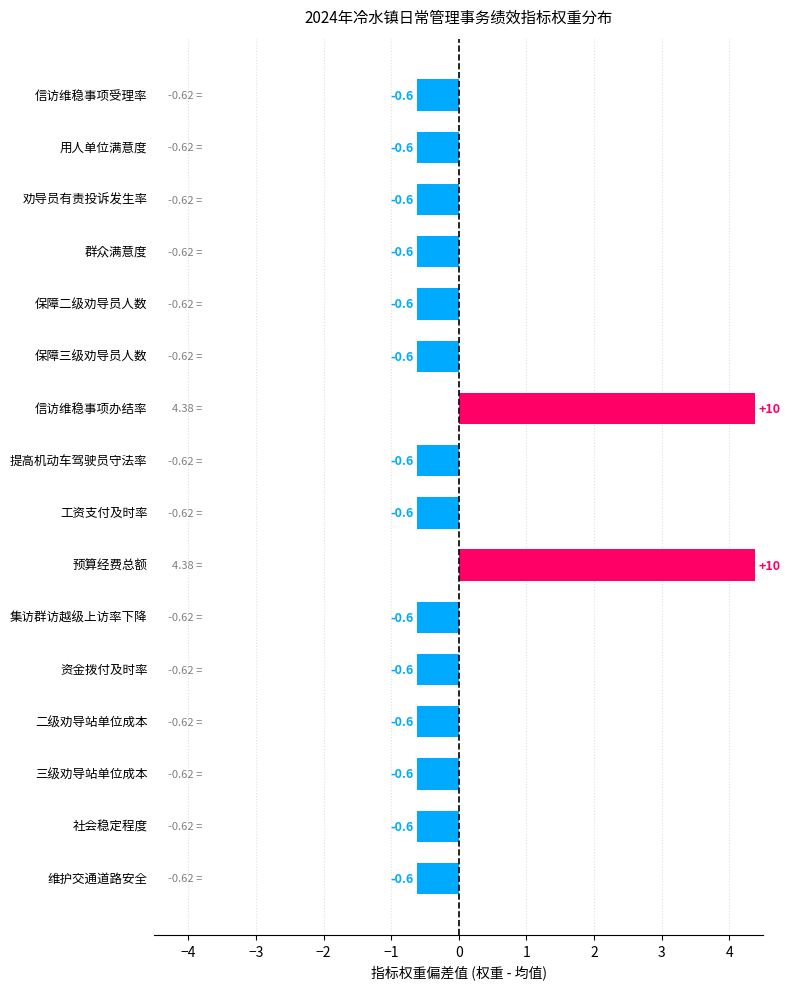

How many values are above zero?

2